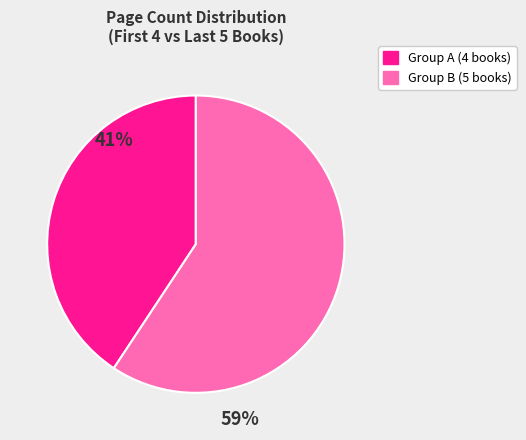

Is there any slice that represents more than half of the pie?

Yes